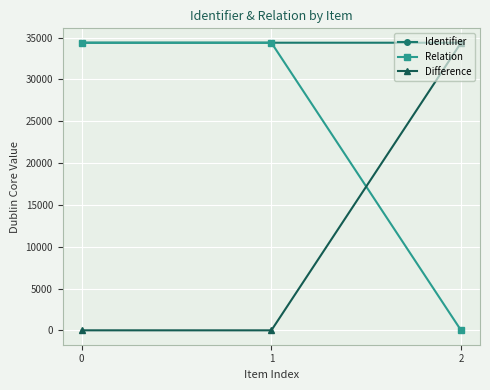

True or false: Relation has a value of 57520 at 1.

False